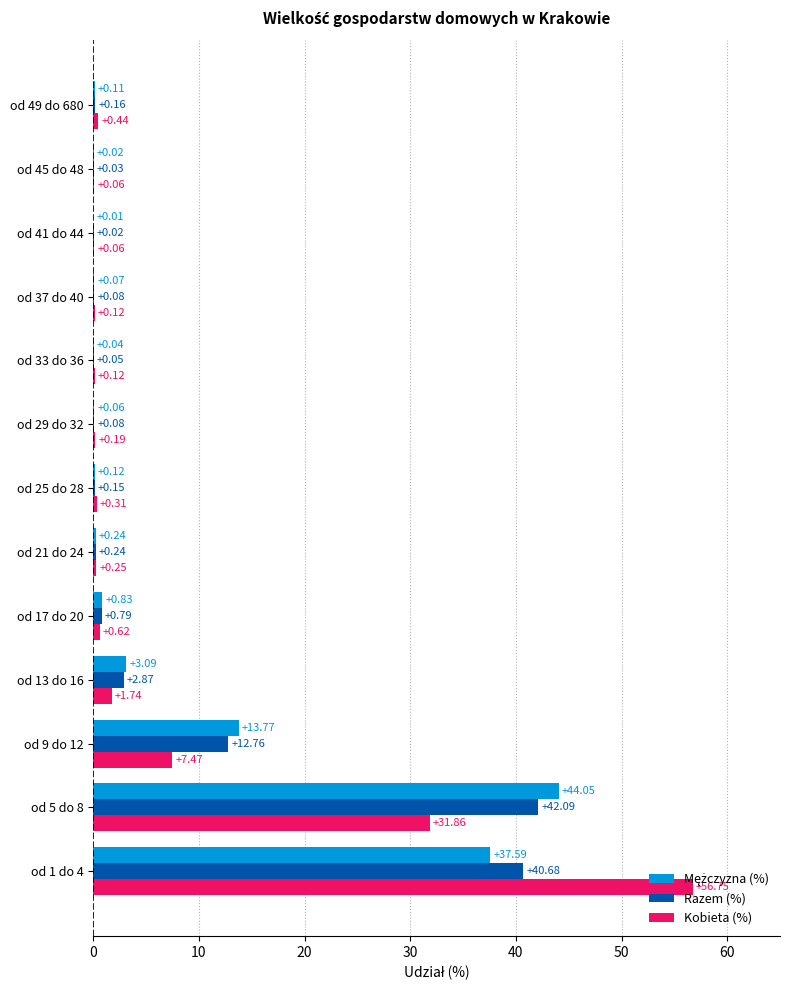

What is the total value across all series at od 21 do 24?

0.7